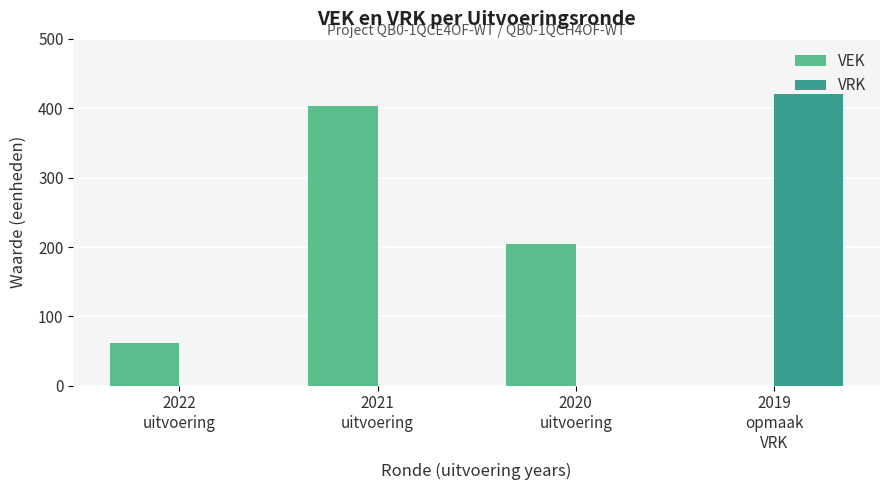

What is the highest value of the VEK series?

403